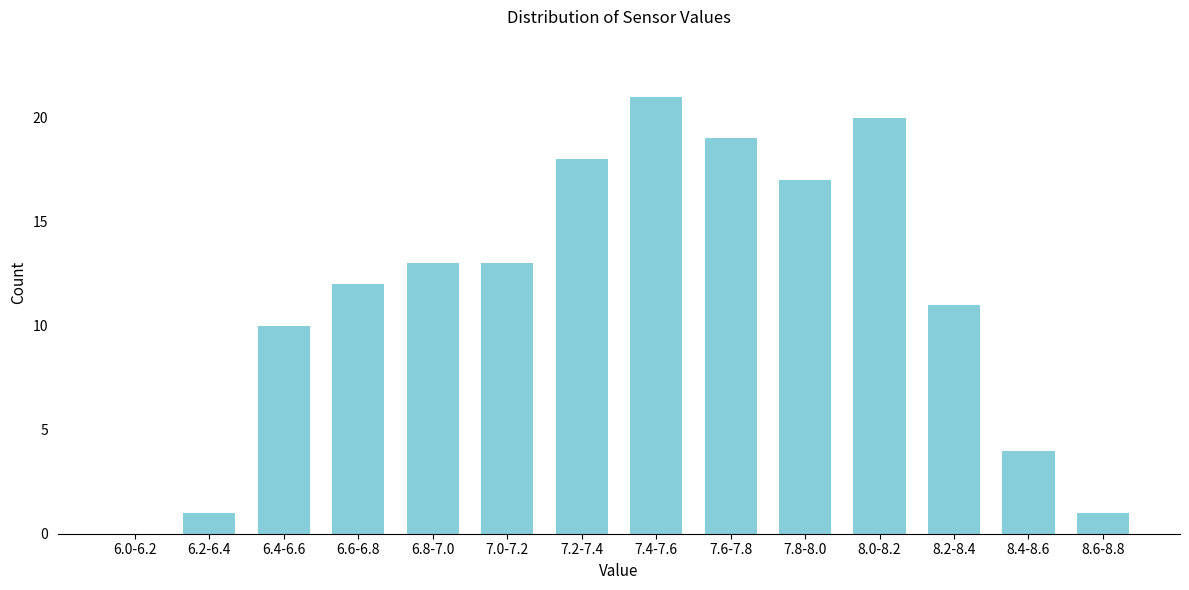

Reading left to right, what are all the values shown in this chart?

6.0-6.2=0	6.2-6.4=1	6.4-6.6=10	6.6-6.8=12	6.8-7.0=13	7.0-7.2=13	7.2-7.4=18	7.4-7.6=21	7.6-7.8=19	7.8-8.0=17	8.0-8.2=20	8.2-8.4=11	8.4-8.6=4	8.6-8.8=1